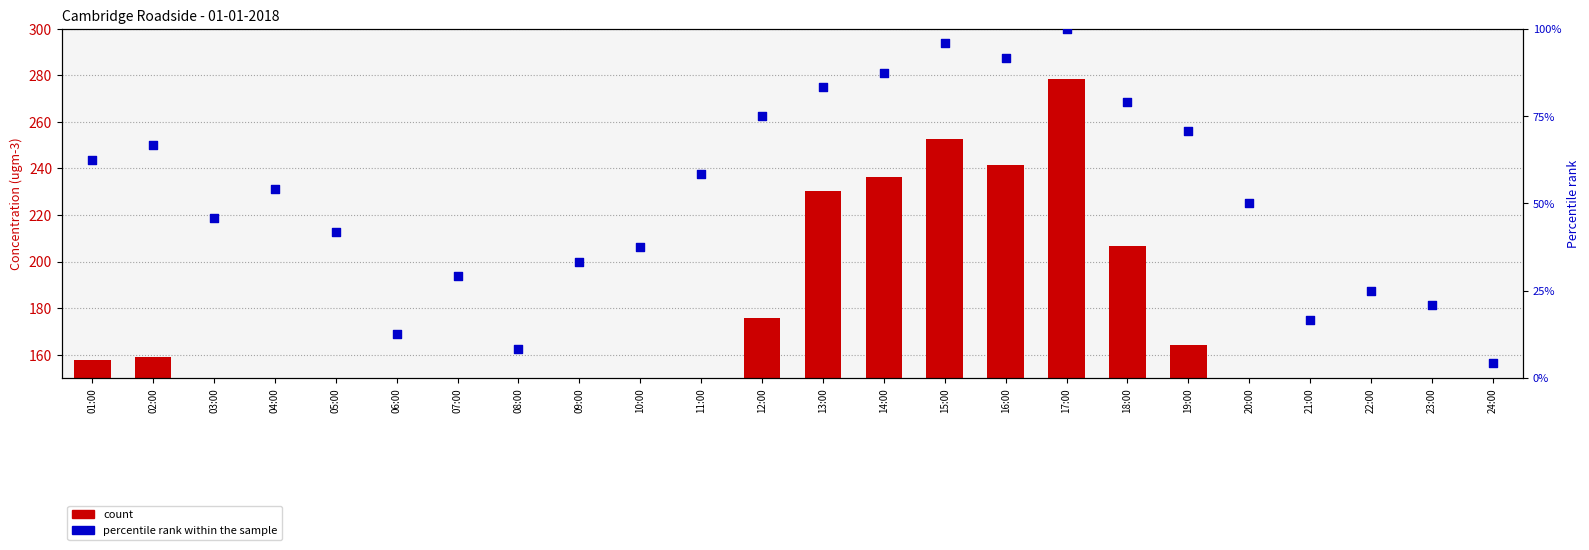

What are all the series names shown in the legend?

count, percentile rank within the sample